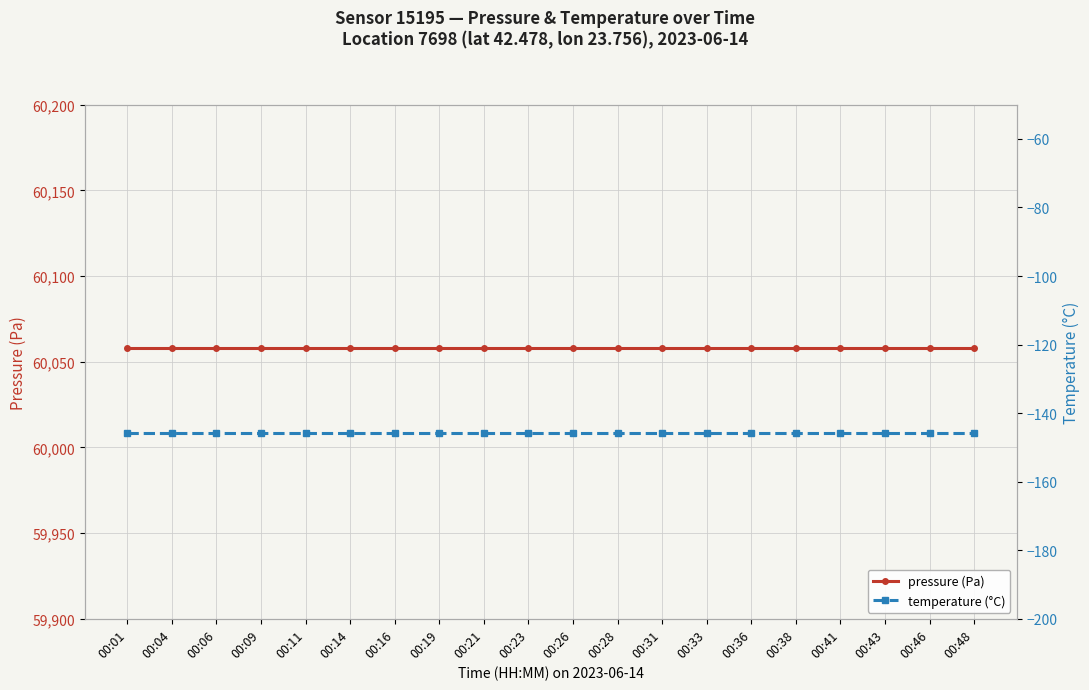

List the series in order of their overall mean, lowest first.

temperature (°C), pressure (Pa)